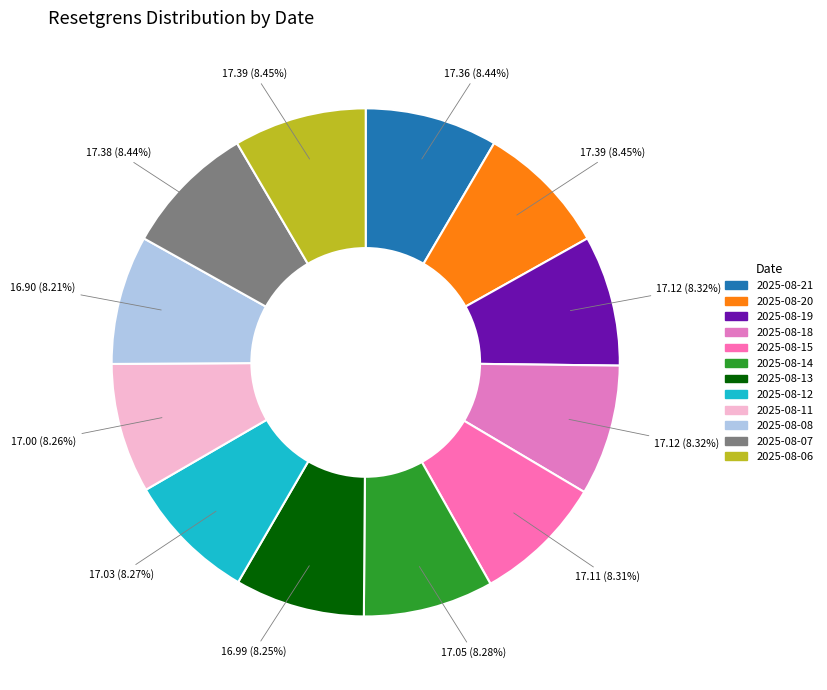

To the nearest percent, what percentage of the pie is 2025-08-15?

8%